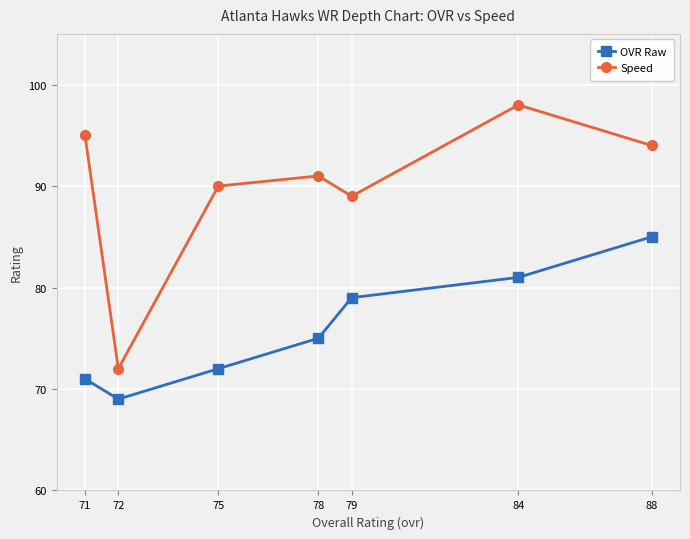

The Speed series shows 26 at 79. True or false?

False